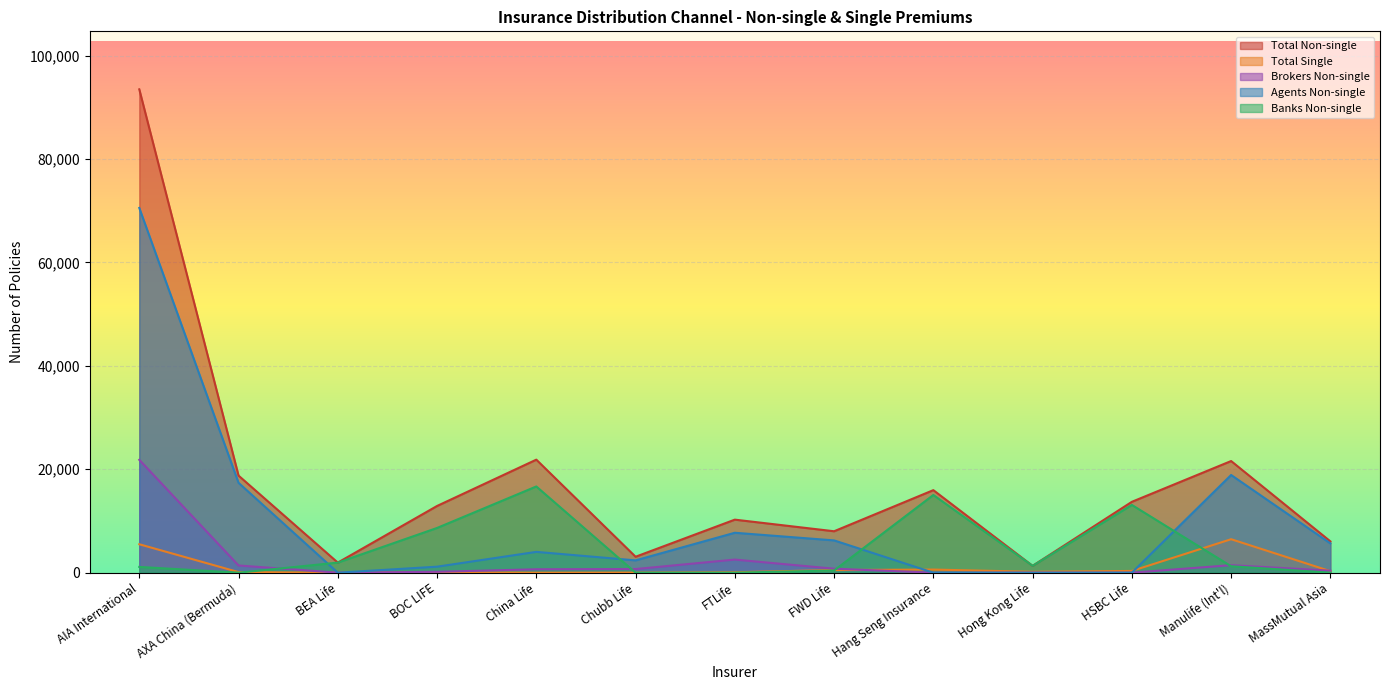

The value of Agents Non-single at Manulife (Int'l) is 7439. True or false?

False